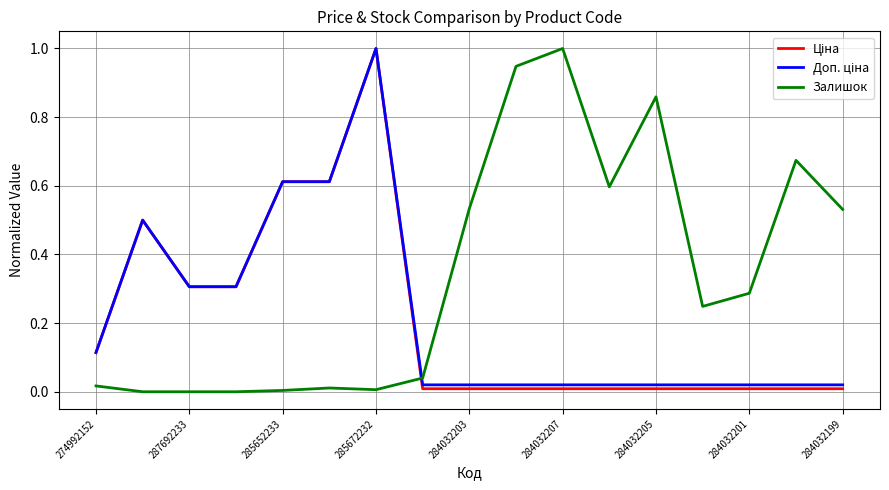

Which series has the largest total across all categories?

Залишок